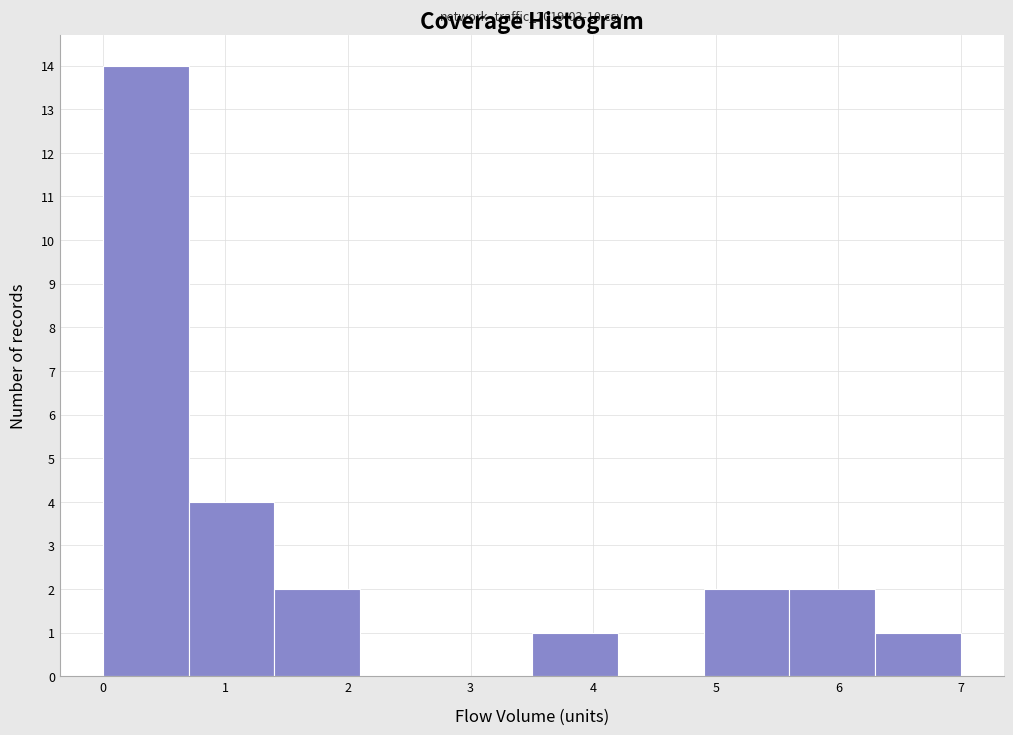

Over which range of the x-axis is the bar tallest?

0.0 to 0.7